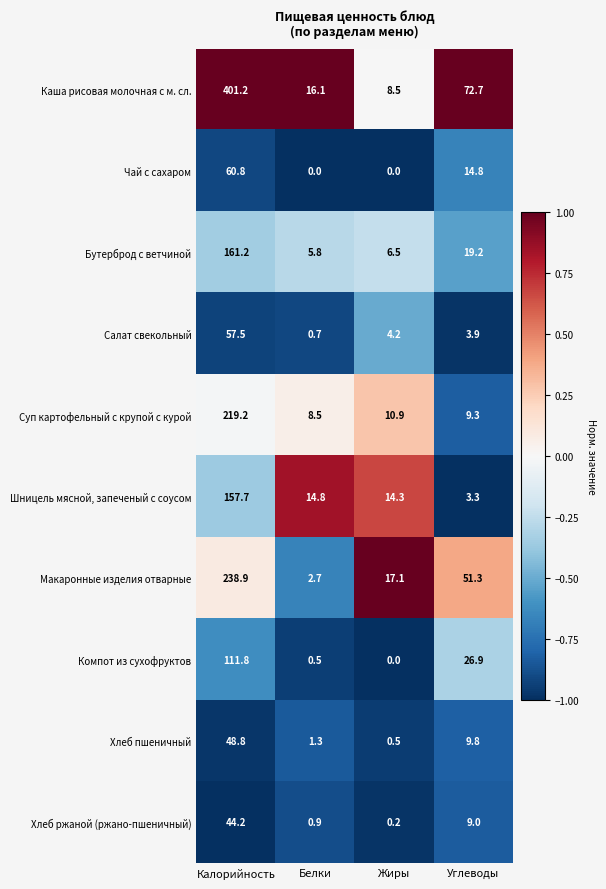

What is the sum of the Макаронные изделия отварные values at Белки and Углеводы?

54.0